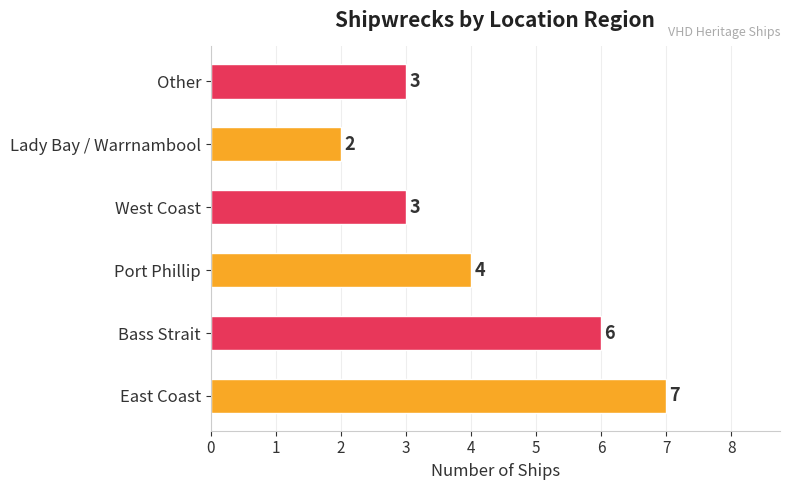

What is the sum of all values?

25